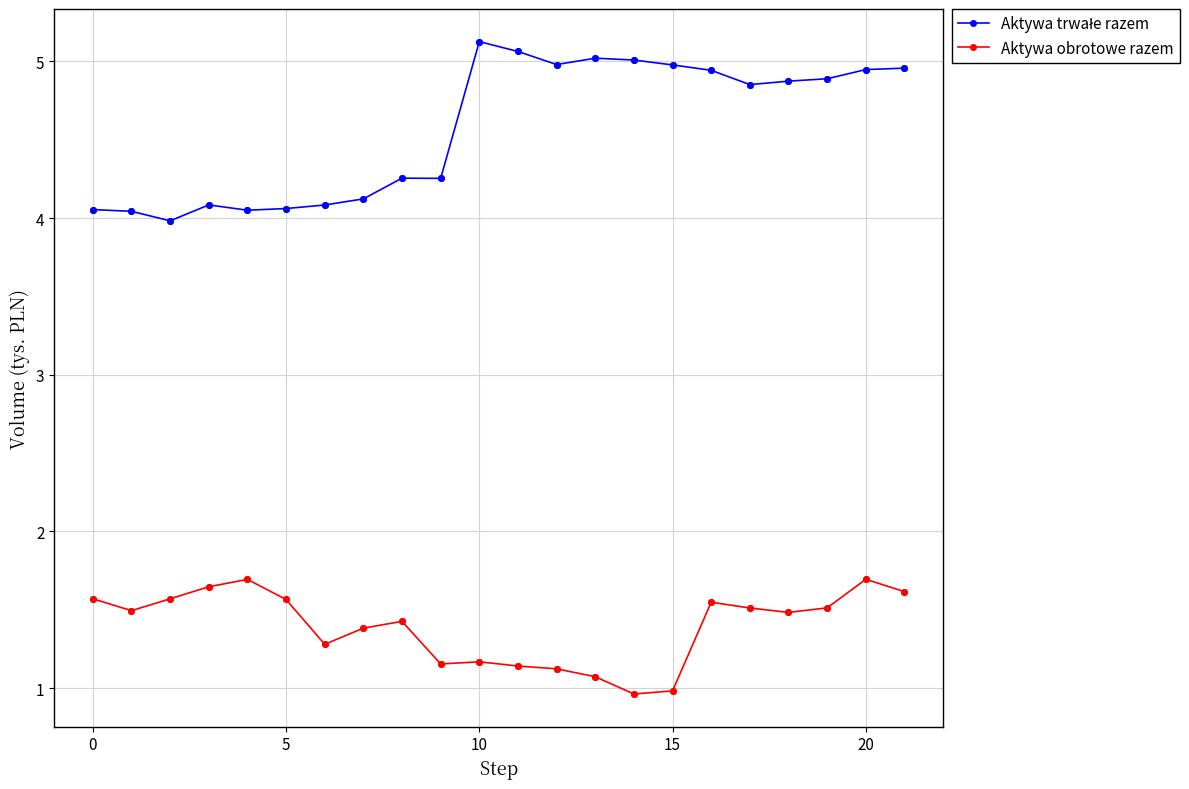

At how many categories does at least one series exceed 2?

22